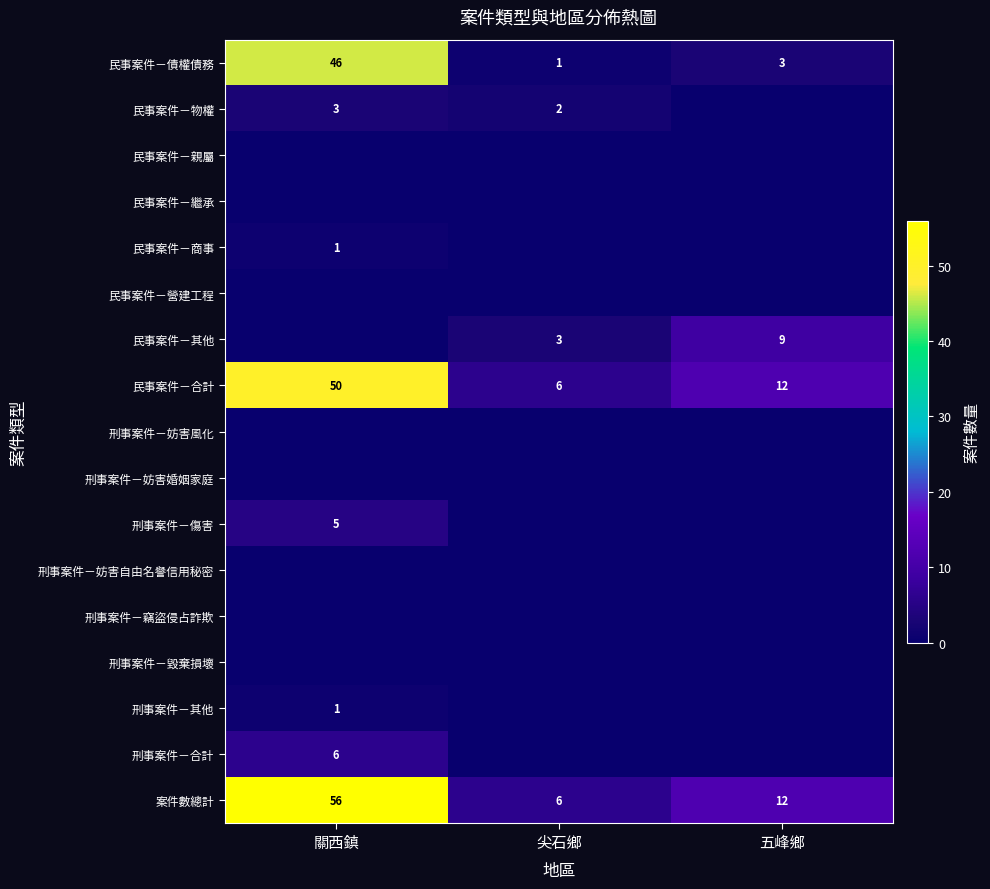

What is the sum of all 案件數總計 values?

74